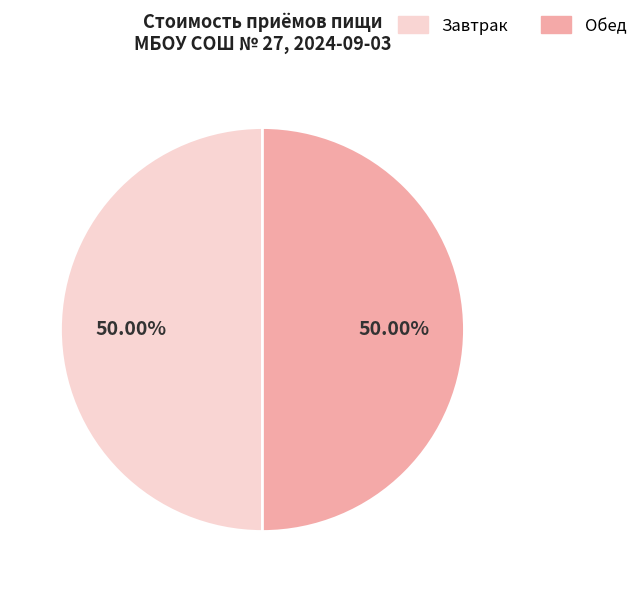

Combined, do Обед and Завтрак account for over 50%?

Yes